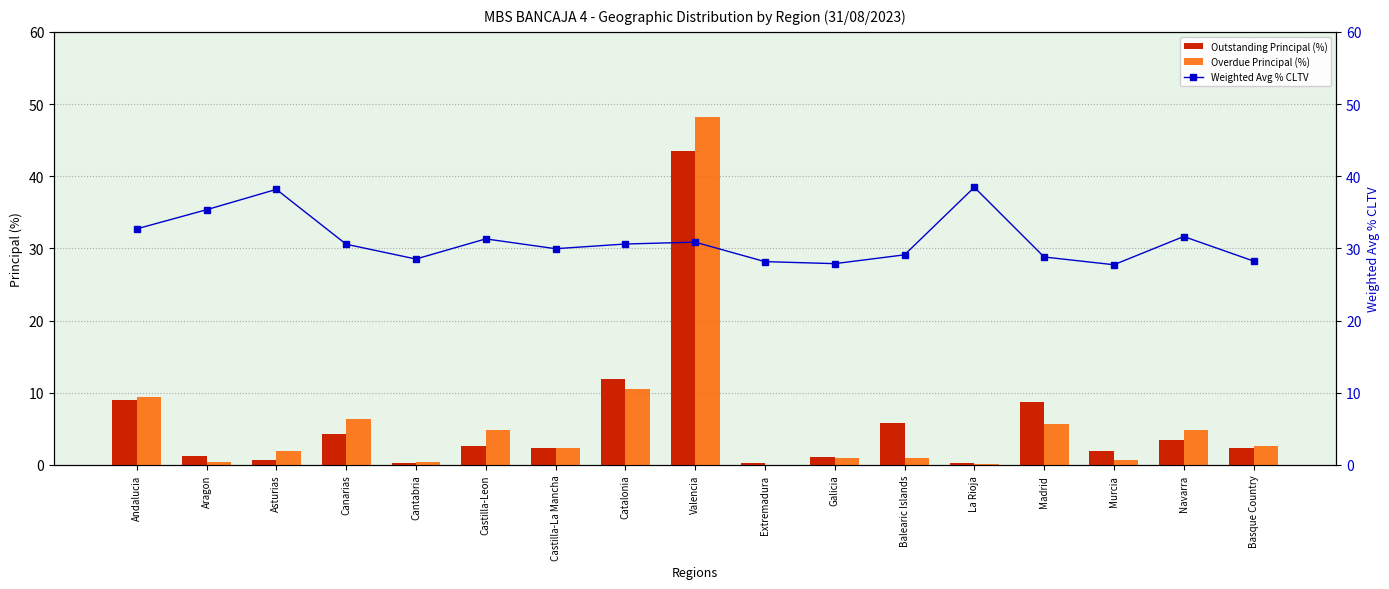

Which series changed the most between Andalucia and Extremadura?

Overdue Principal (%)